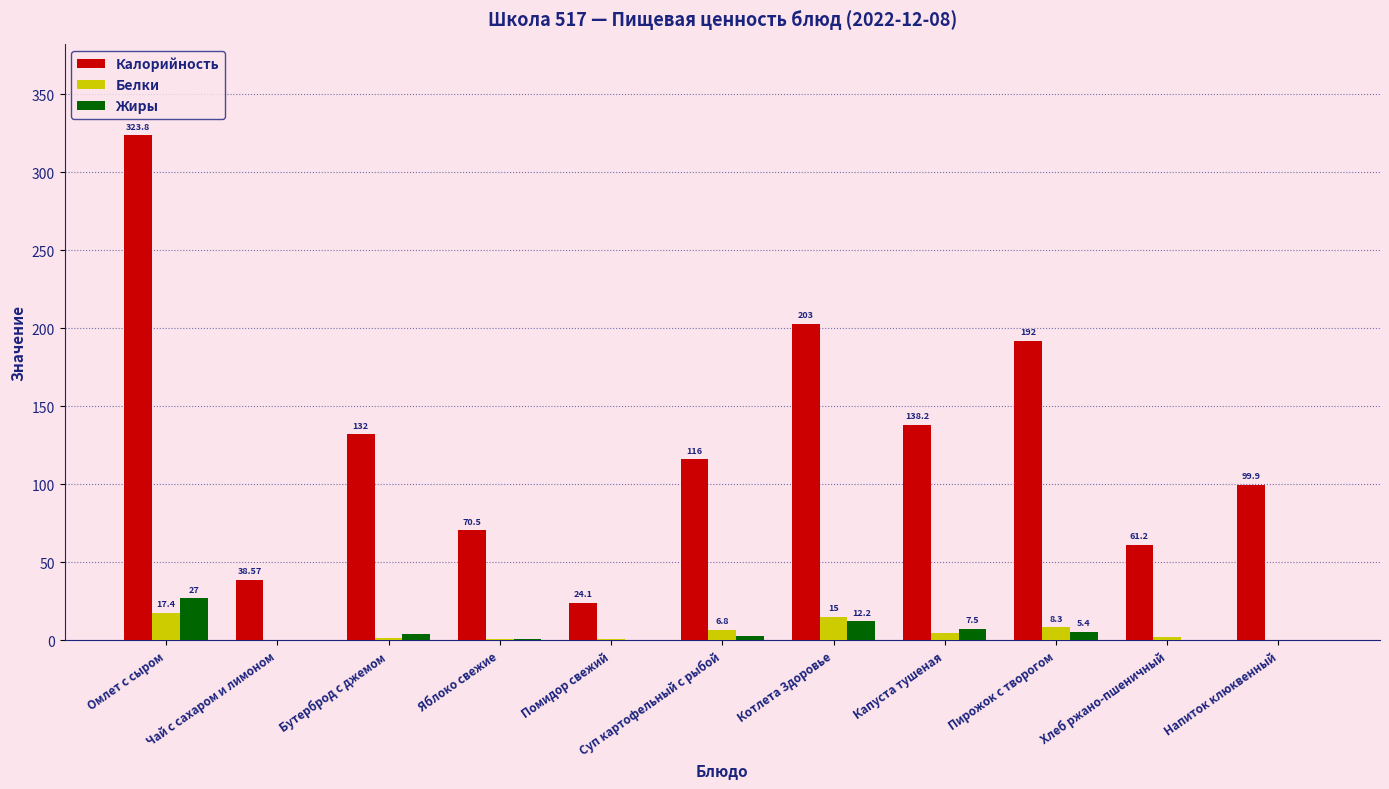

At which label does Жиры reach its peak?

Омлет с сыром